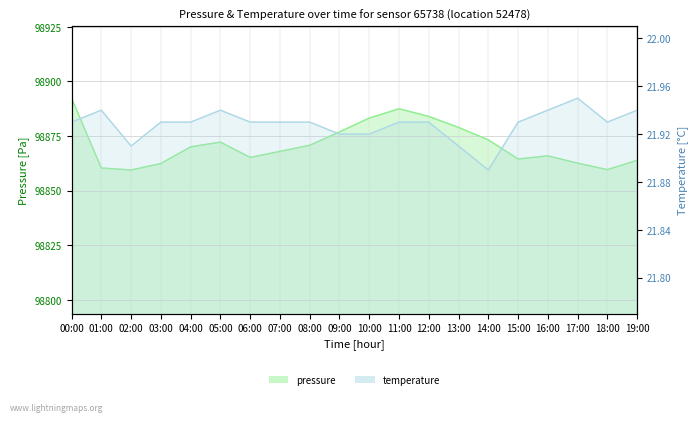

At which label is pressure closest to 98875?

14:00